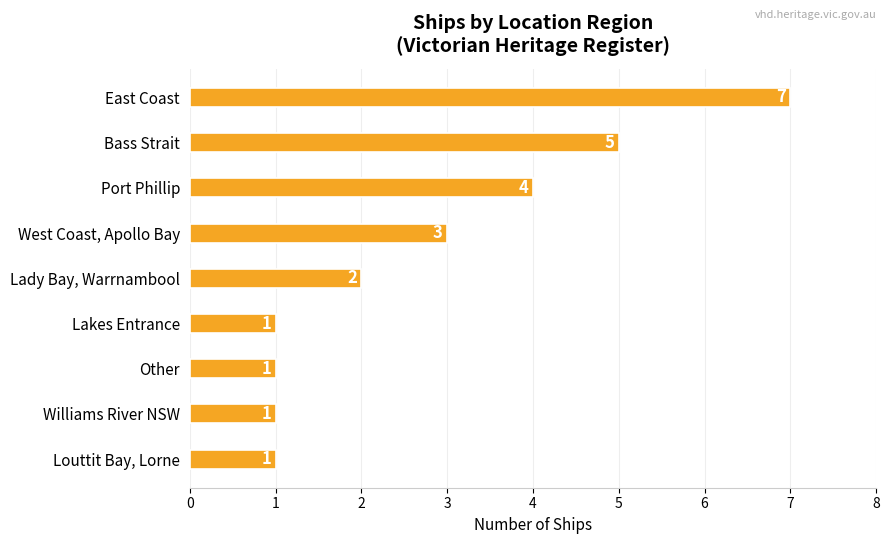

What is the sum of all values?

25